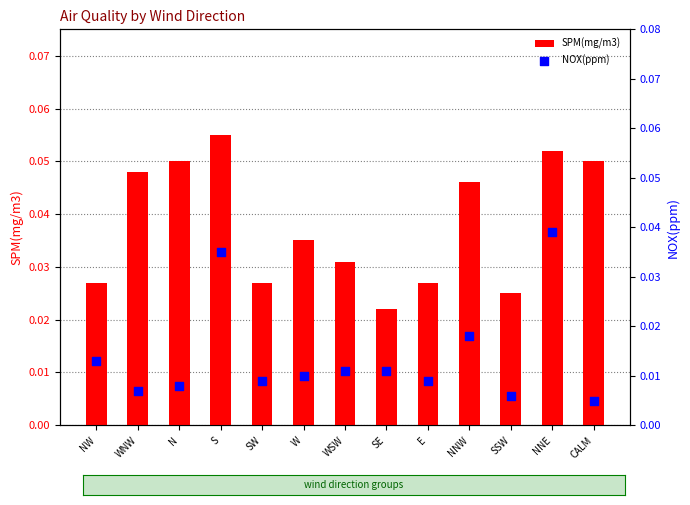

Which series has the widest spread of Y values?

NOX(ppm)